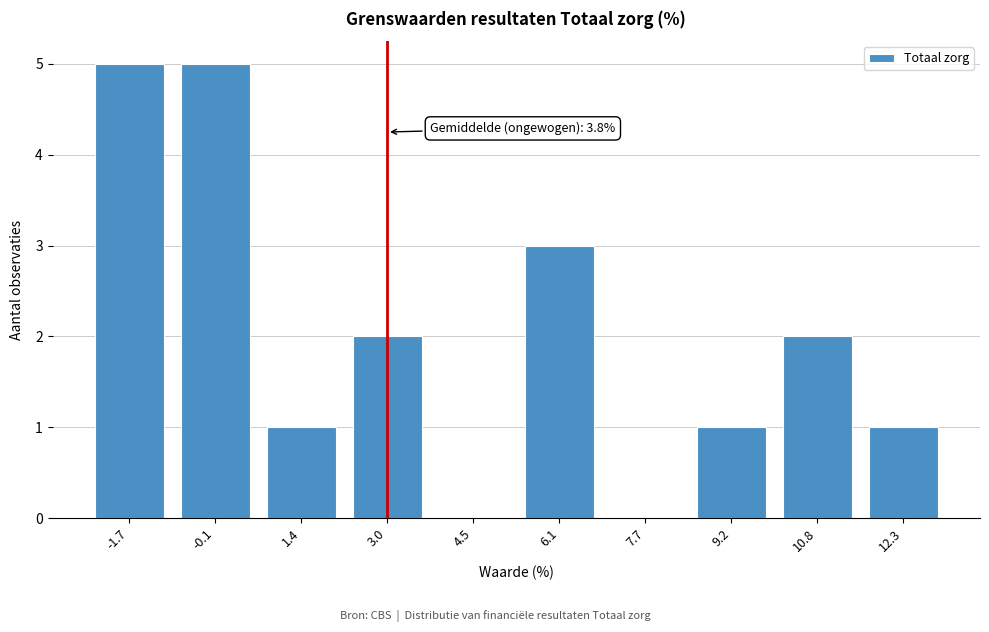

Reading left to right, list all the values displayed in this chart.

-1.7=5	-0.1=5	1.4=1	3.0=2	4.5=0	6.1=3	7.7=0	9.2=1	10.8=2	12.3=1